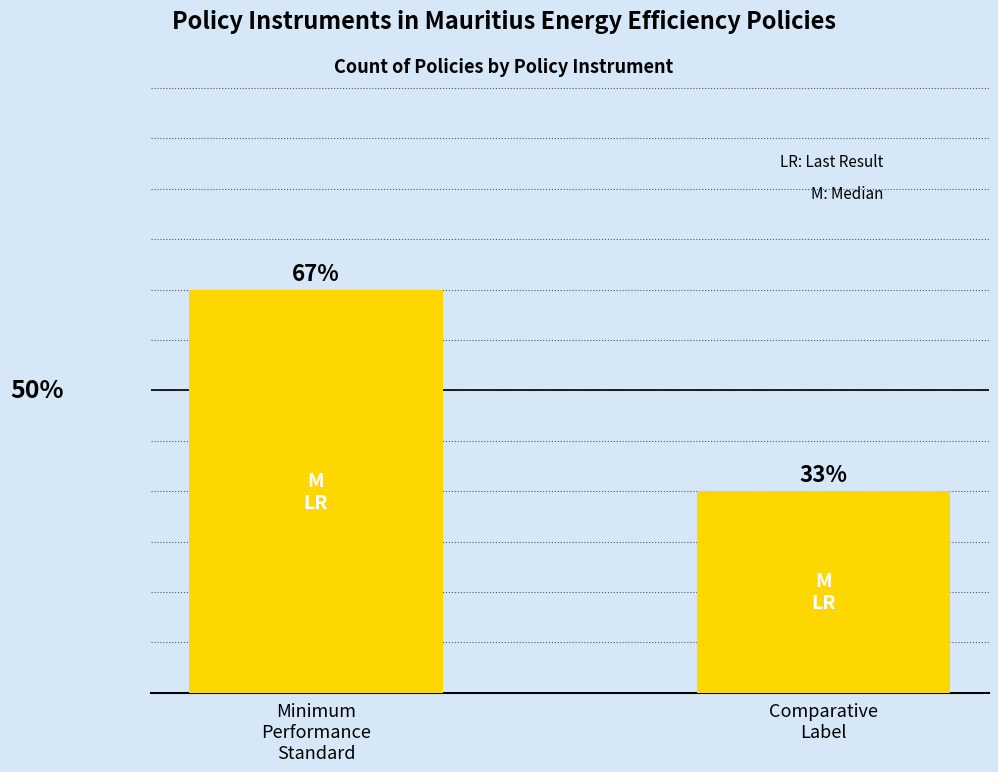

What is the difference between the values at Minimum
Performance
Standard and Comparative
Label?

2